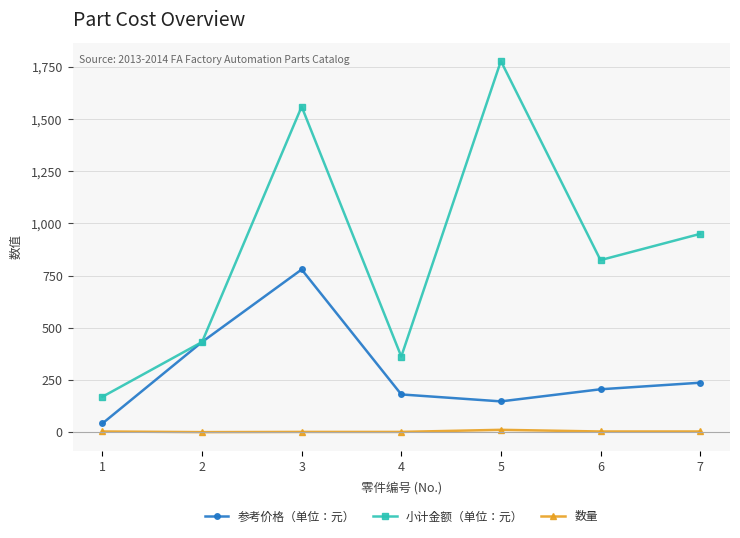

Is the value of 小计金额（单位：元） at 3 greater than the value of 参考价格（单位：元） at 1?

Yes